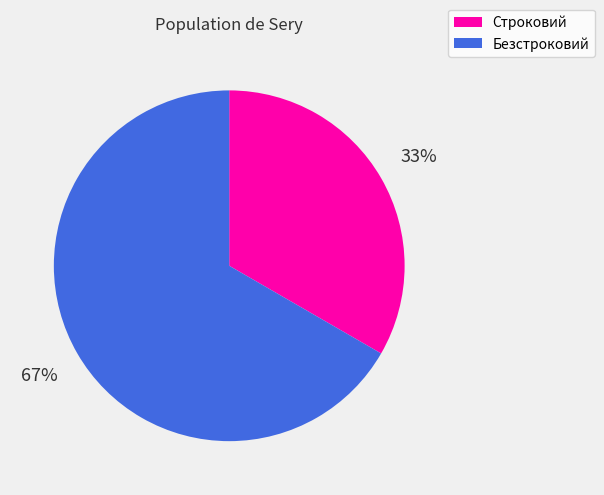

Rank the categories by value from highest to lowest.

Безстроковий, Строковий